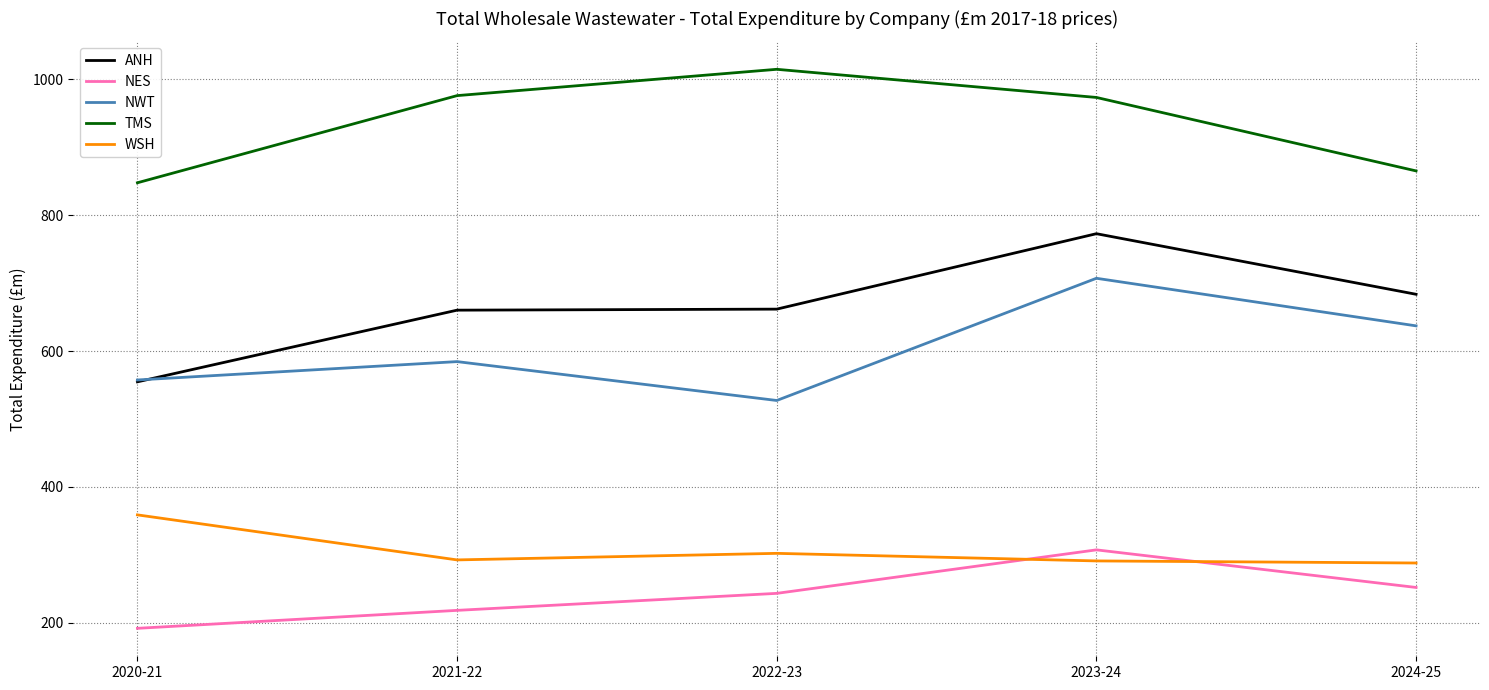

Which series changed the most between 2020-21 and 2023-24?

ANH